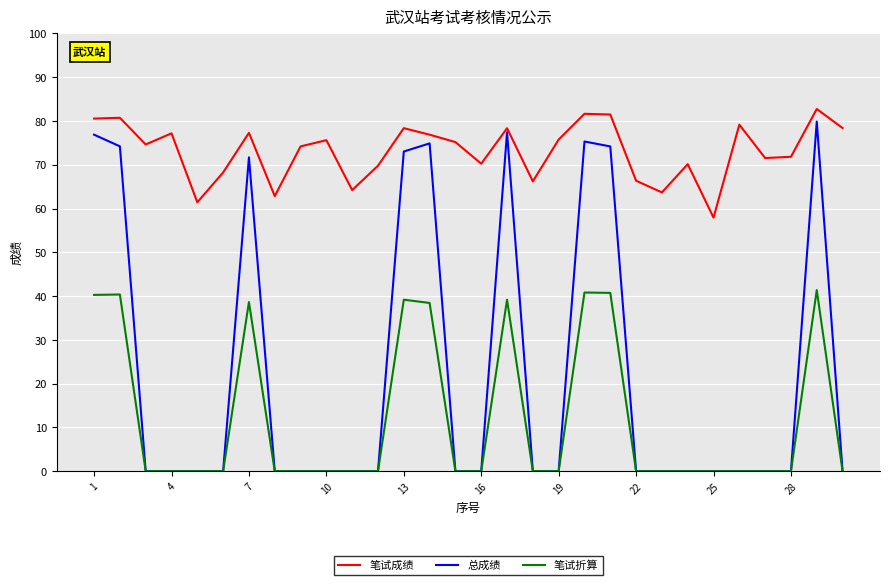

Which series has the largest total across all categories?

笔试成绩